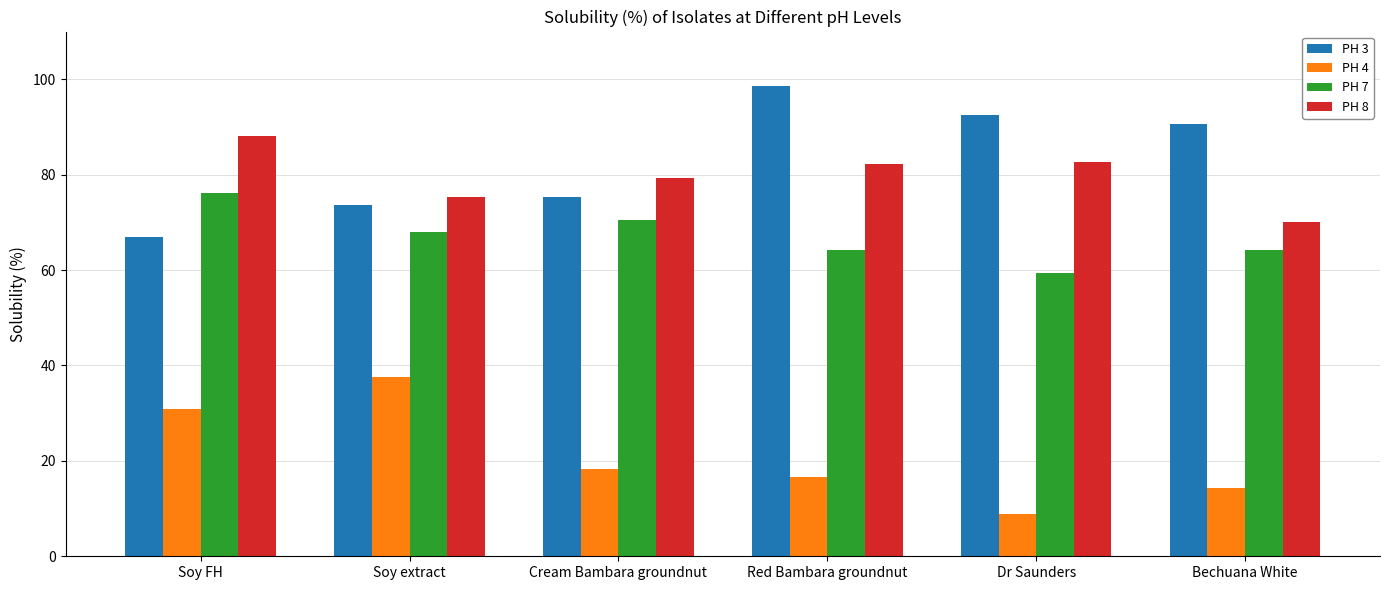

Which label corresponds to the smallest value in the chart?

Dr Saunders